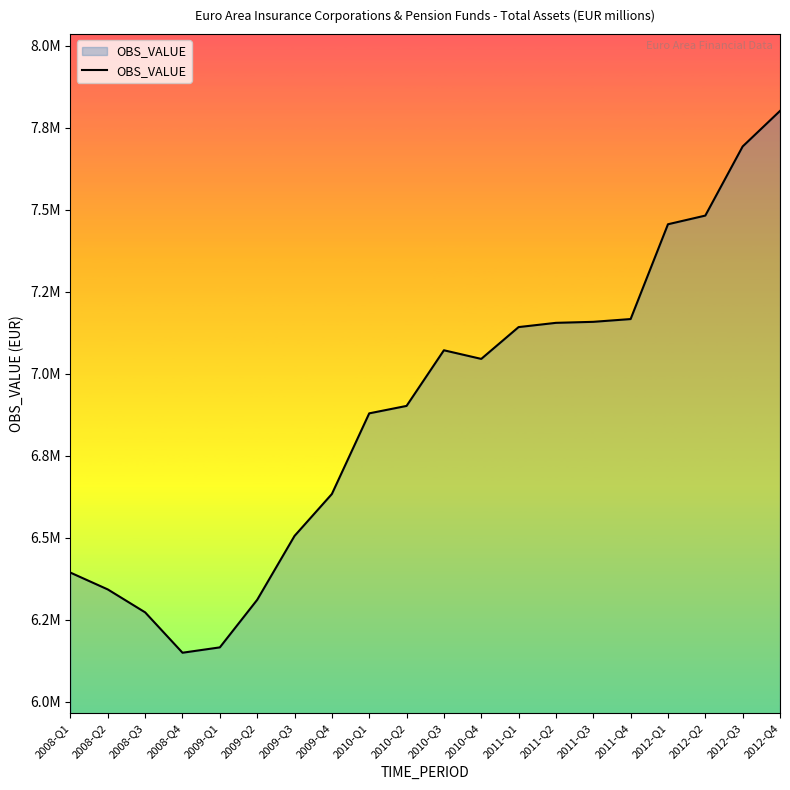

Does the chart display data point markers on the line(s)?

No